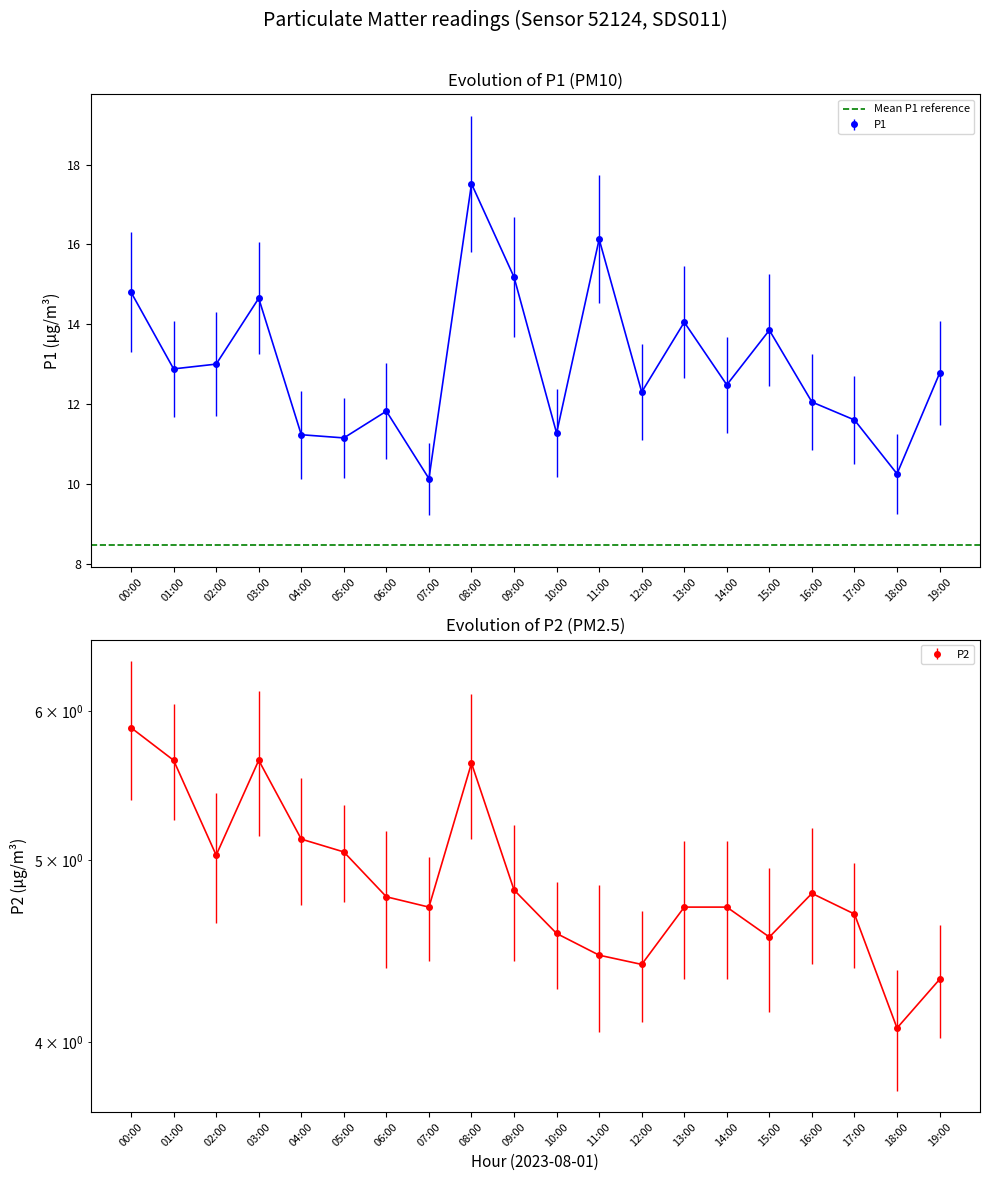

What is the difference between the P1 values at 11:00 and 12:00?

3.8